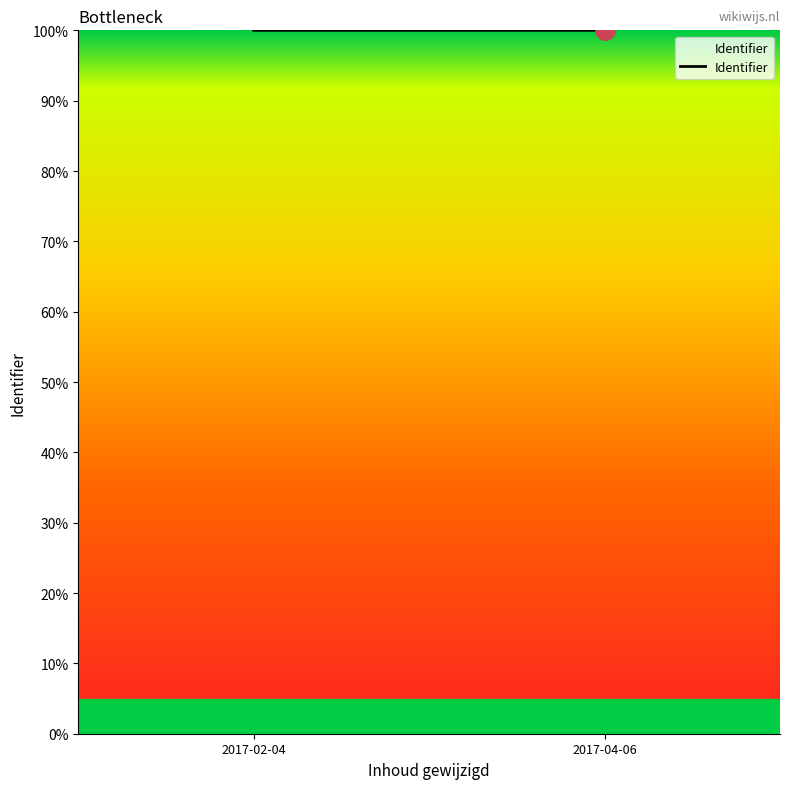

Rank the categories by value from highest to lowest.

2017-02-04, 2017-04-06